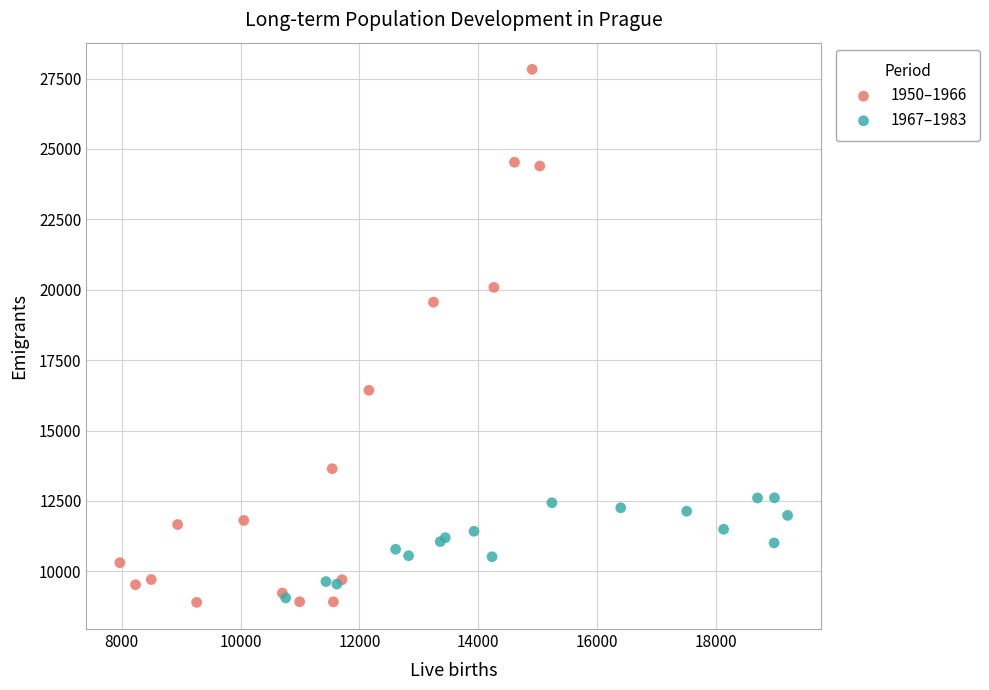

Which series has the widest spread of Y values?

1950–1966